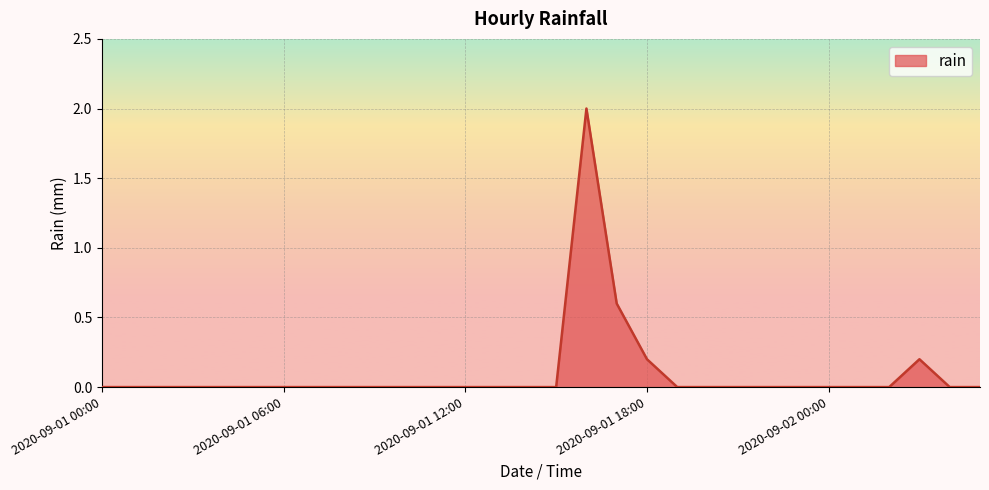

What is the greatest value displayed?

2.0